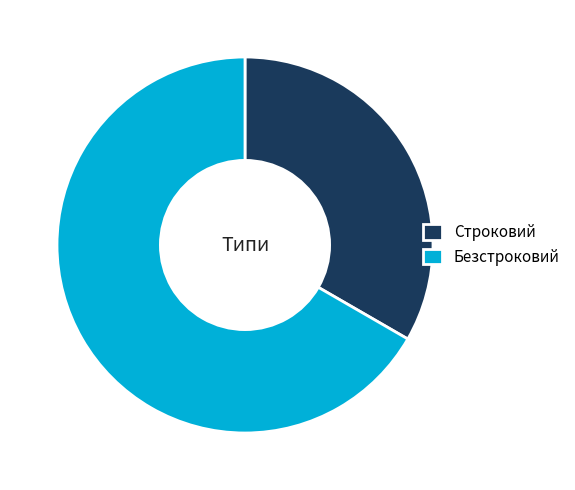

Between Безстроковий and Строковий, which is larger?

Безстроковий